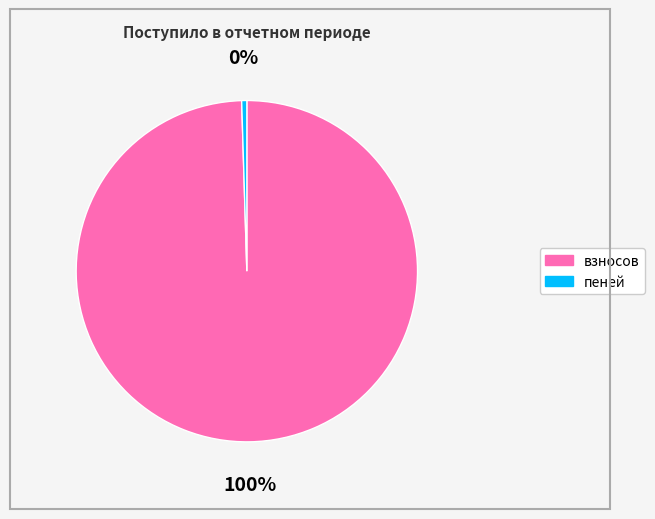

How many segments does this pie chart have?

2